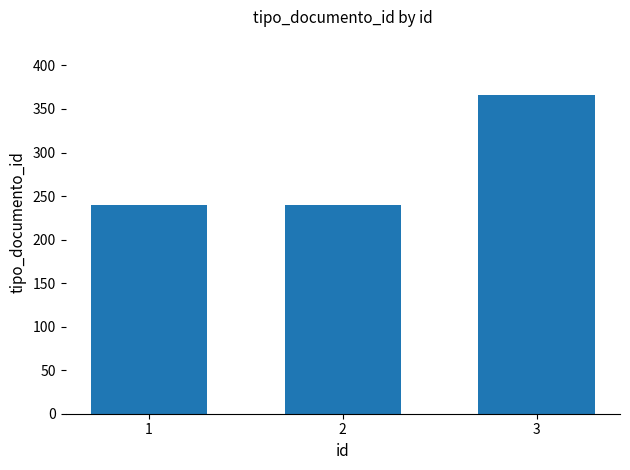

What is the smallest value displayed?

240